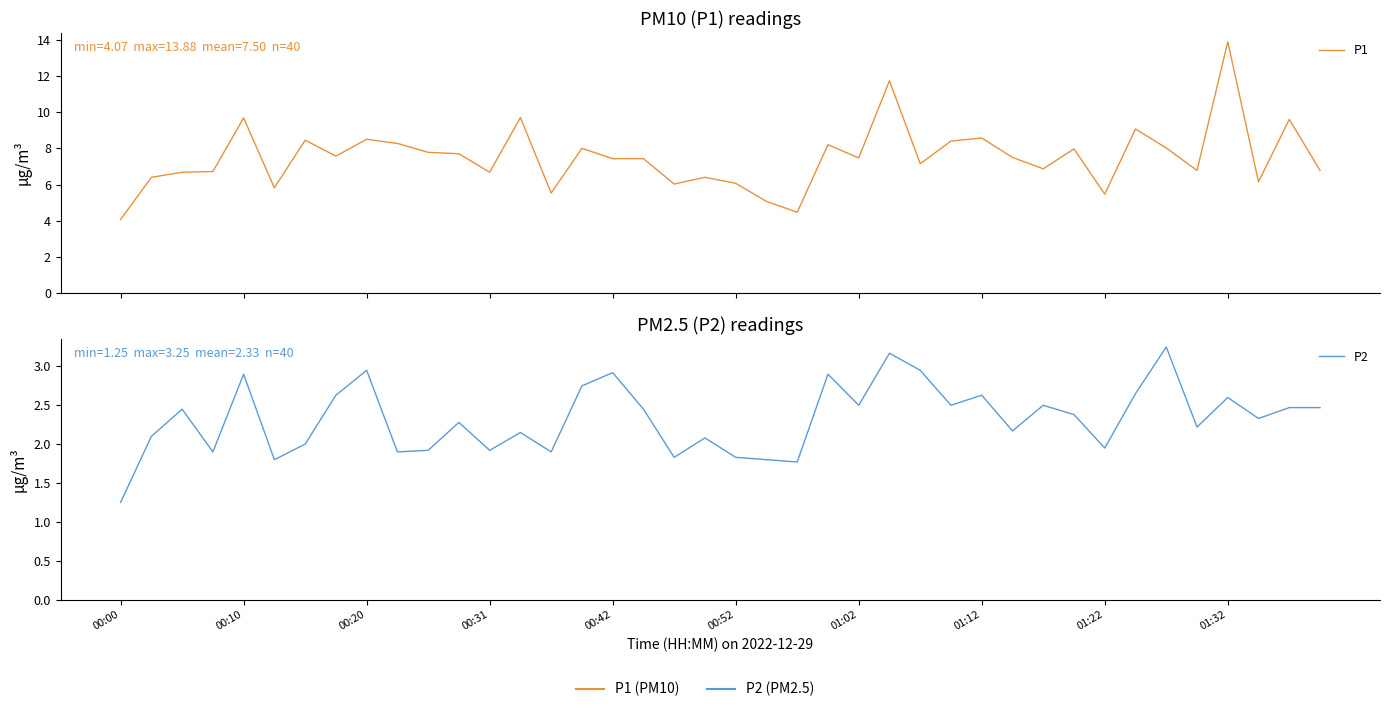

Rank the categories by P2 value from lowest to highest.

00:00, 22, 00:52, 21, 18, 20, 00:31, 01:32, 14, 10, 12, 32, 01:02, 19, 00:10, 13, 29, 35, 11, 37, 31, 00:20, 17, 38, 39, 24, 27, 30, 36, 01:12, 28, 33, 15, 00:42, 23, 16, 01:22, 26, 25, 34